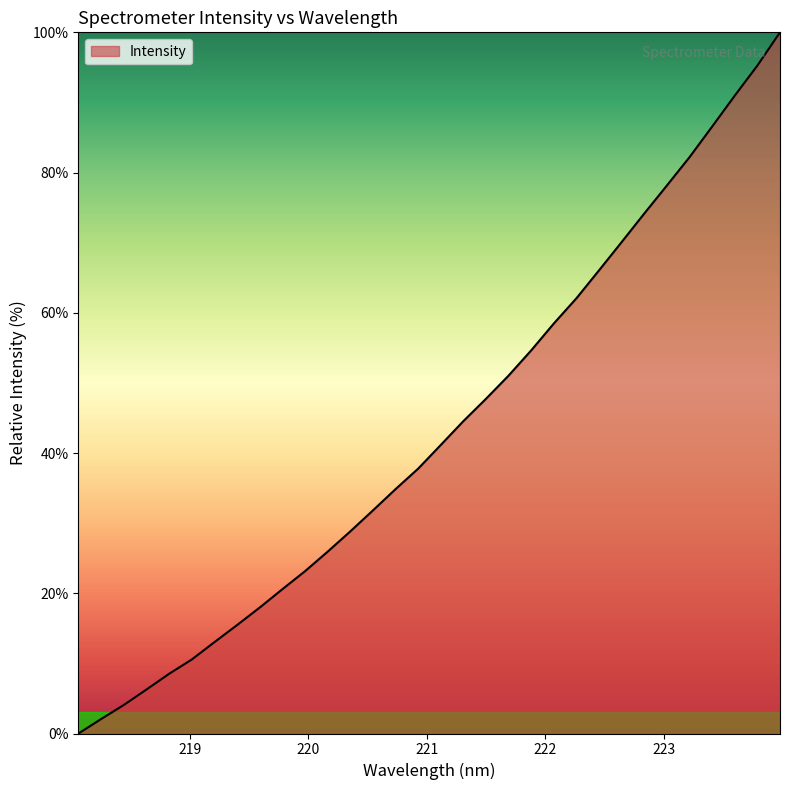

What is the difference between the maximum and minimum values?

100.0